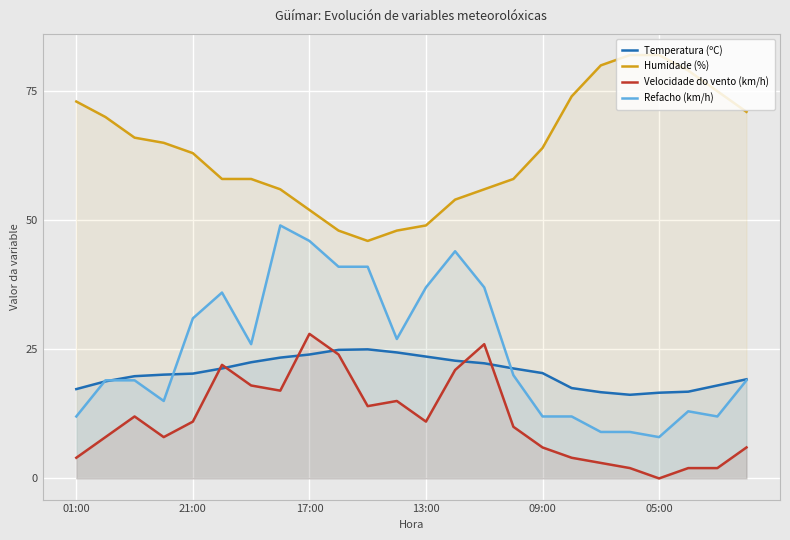

What is the difference between the Temperatura (ºC) values at 6 and 7?

0.9